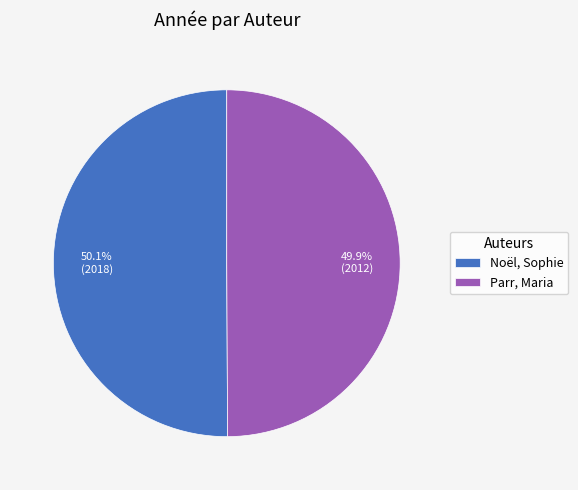

Do Noël, Sophie and Parr, Maria together represent more than half of the pie?

Yes